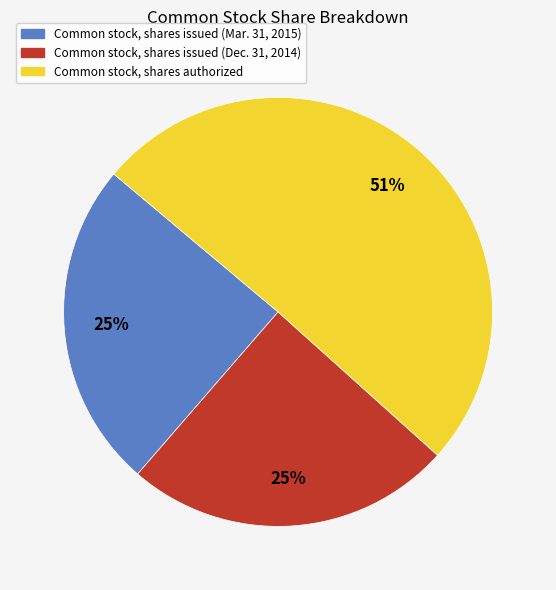

To the nearest percent, what portion does Common stock, shares issued (Mar. 31, 2015) represent?

25%